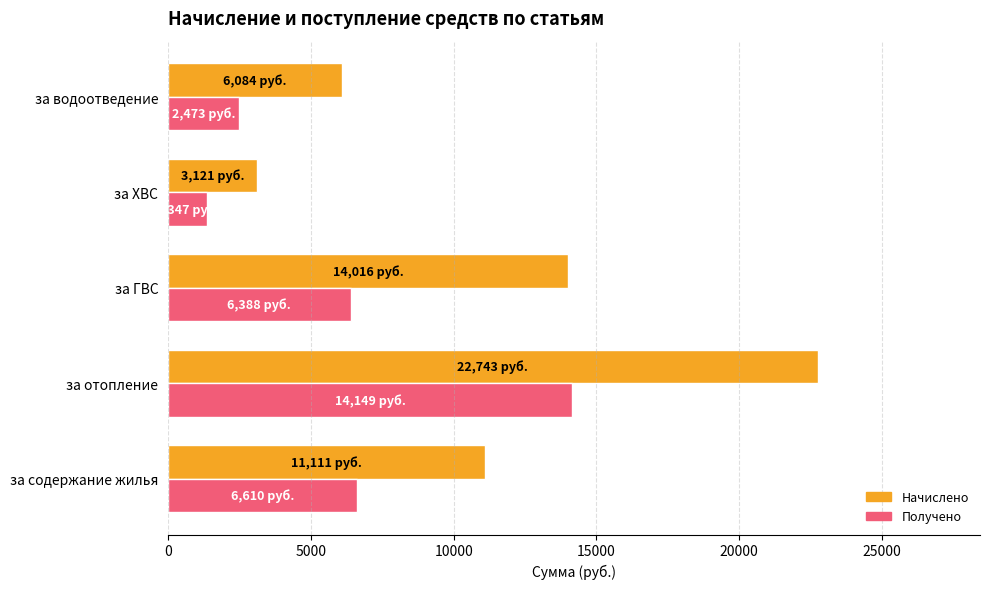

List the series in order of their overall mean, lowest first.

Получено, Начислено